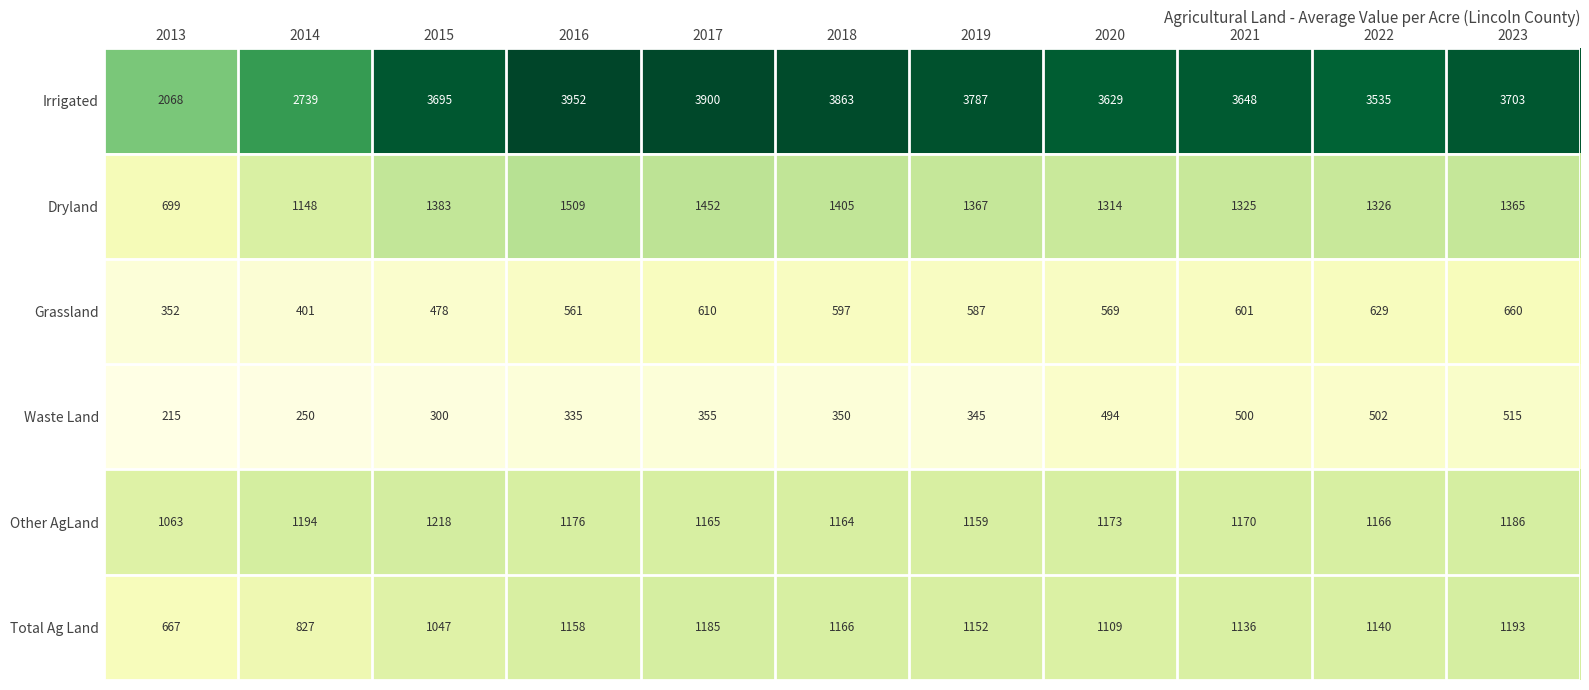

Which series changed the most between 2013 and 2016?

Irrigated